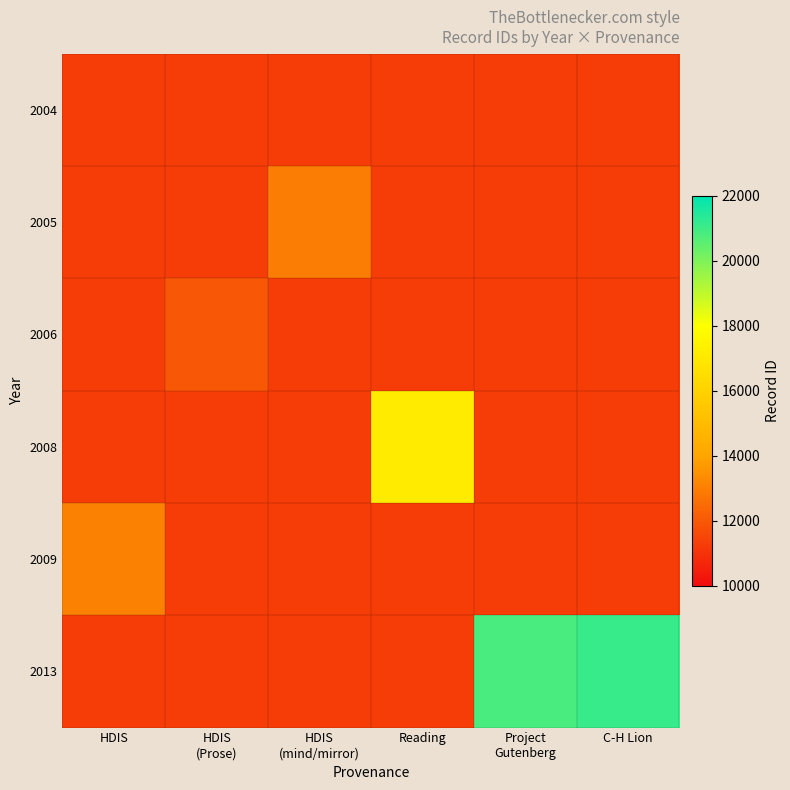

Count the number of data series in this chart.

6